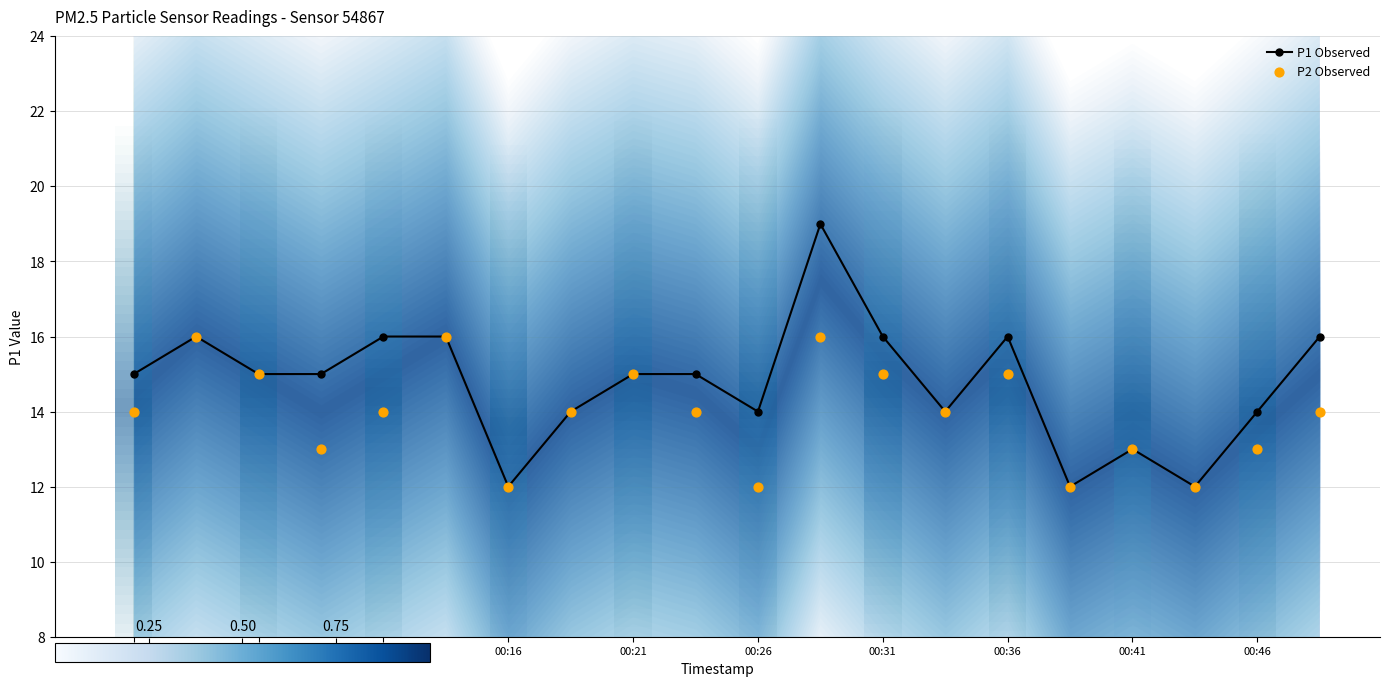

What is the maximum value shown in the chart?

19